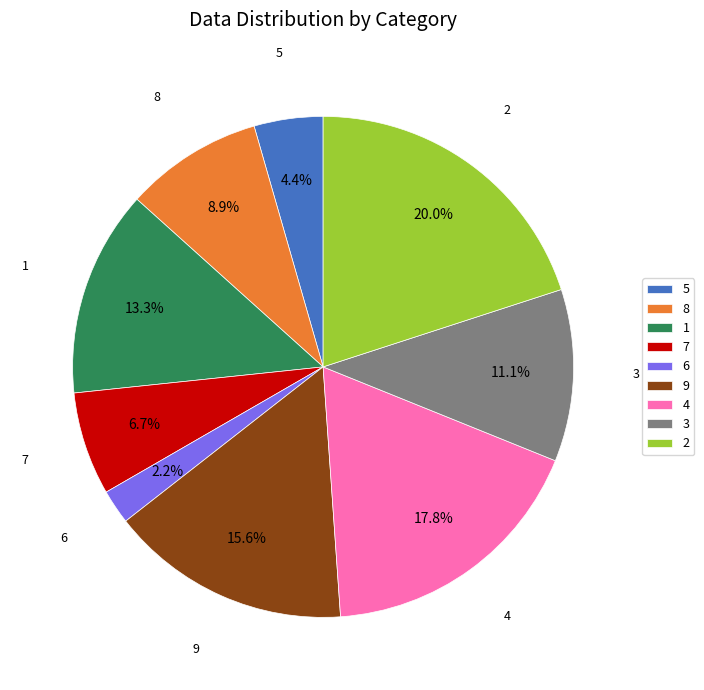

The 4 slice represents 25% of the pie. True or false?

False